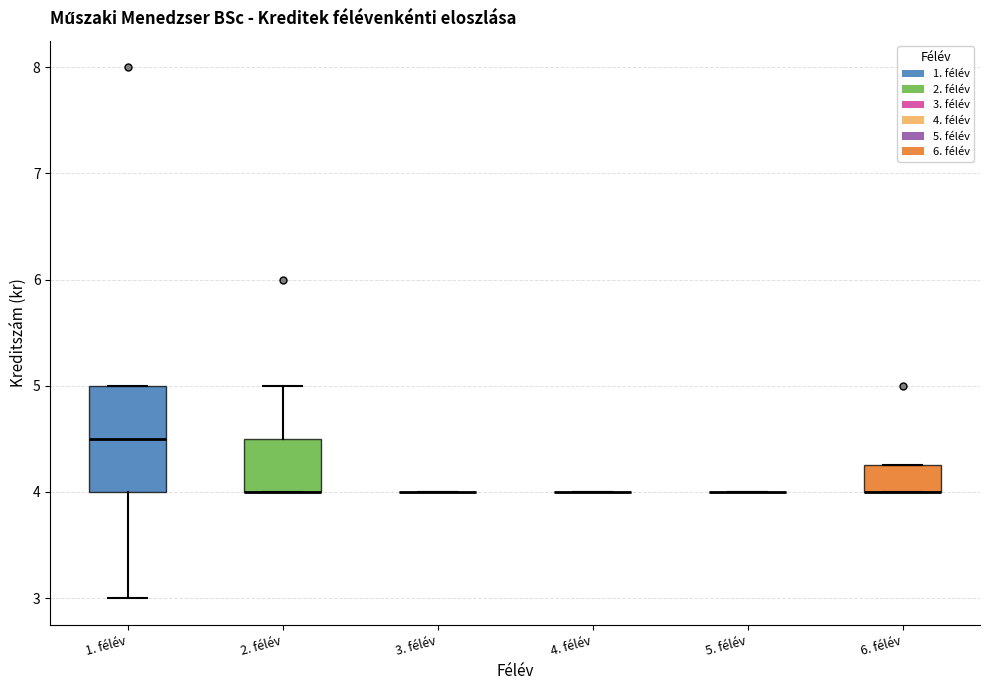

Comparing the boxes themselves (not the whiskers), which one is the tallest?

1. félév